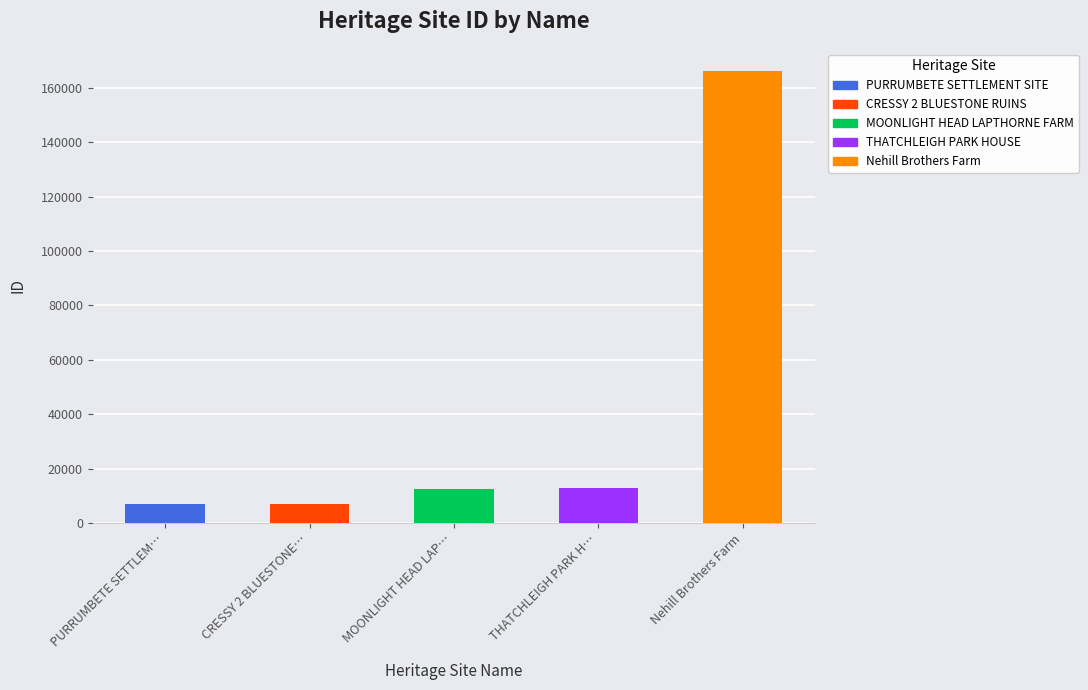

The chart shows a value of 4441 at CRESSY 2 BLUESTONE RUINS. True or false?

False